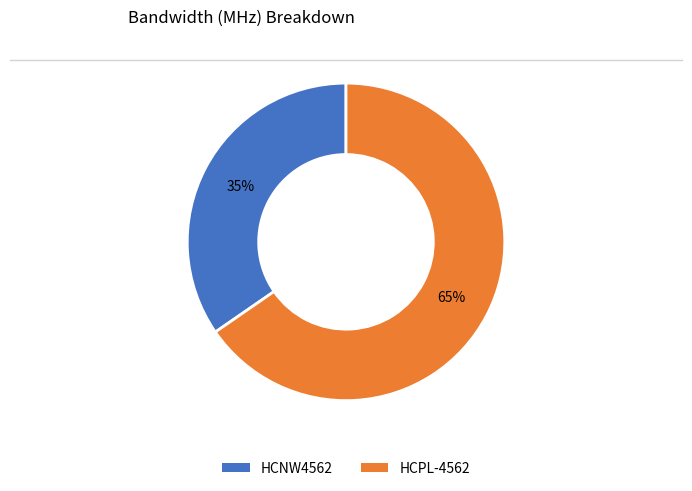

To the nearest percent, what percentage of the pie is HCNW4562?

35%